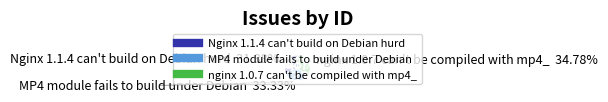

What portion of the pie excludes nginx 1.0.7 can't be compiled with mp4_?

65.2%